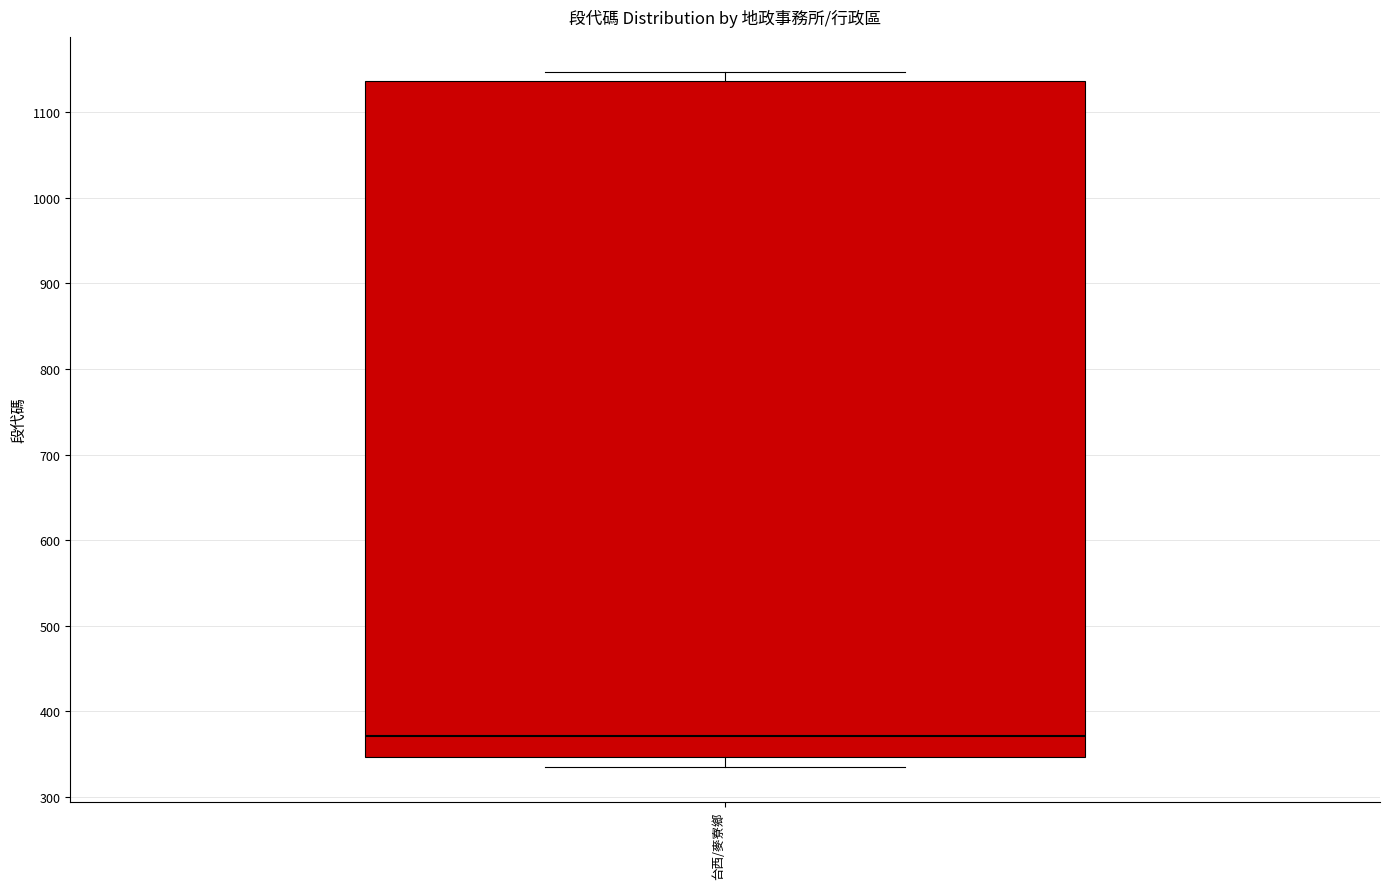

Transcribe this box plot: give where the median line is, the range the box spans, and where the two whiskers end, as read against the y-axis. The values are not printed on the chart, so give them approximately, as read against the axis.

median 370, box 350 to 1140, whiskers 340 to 1150